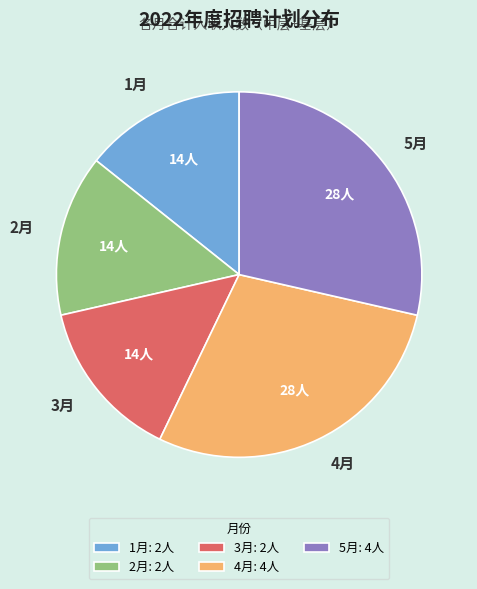

Count the number of slices in the pie.

5